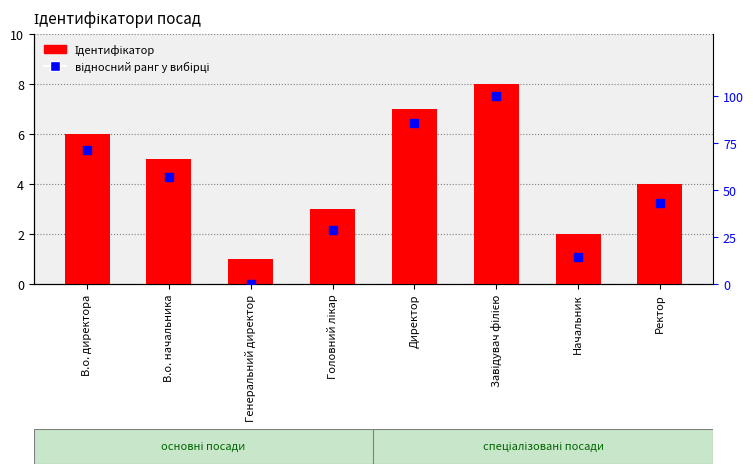

What value does the відносний ранг у вибірці series have at Ректор?

42.9